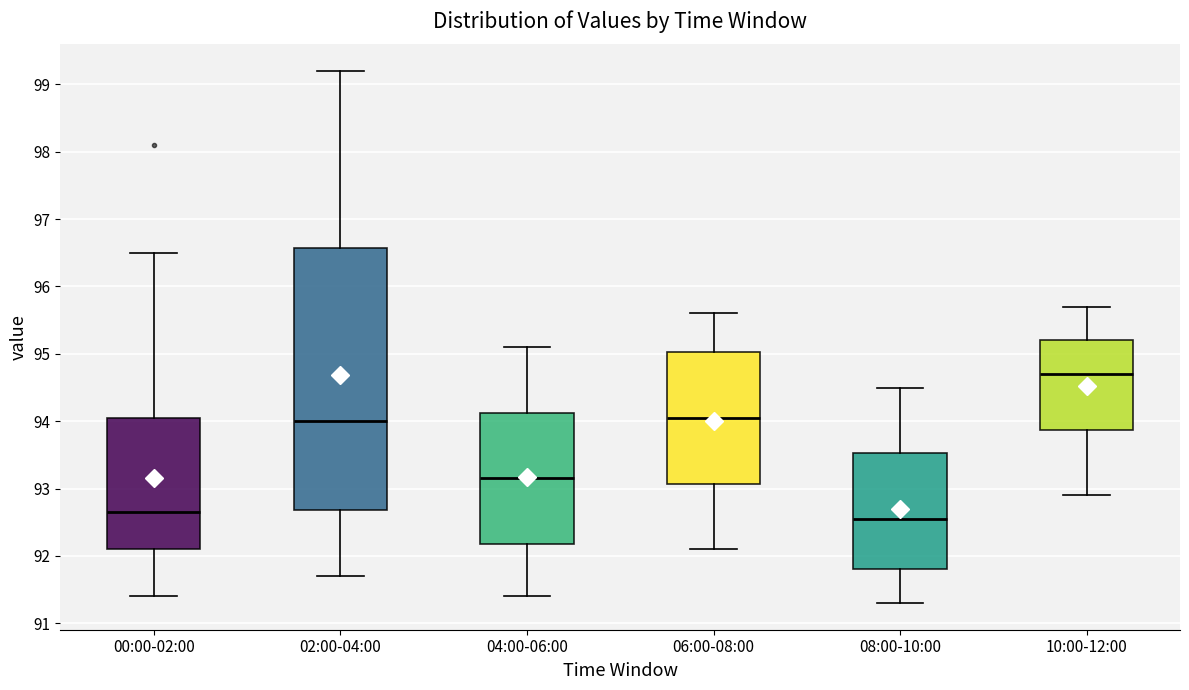

Where does the lower whisker of the box for 08:00-10:00 end on the y-axis? The values are not printed on the chart, so give them approximately, as read against the axis.

91.3